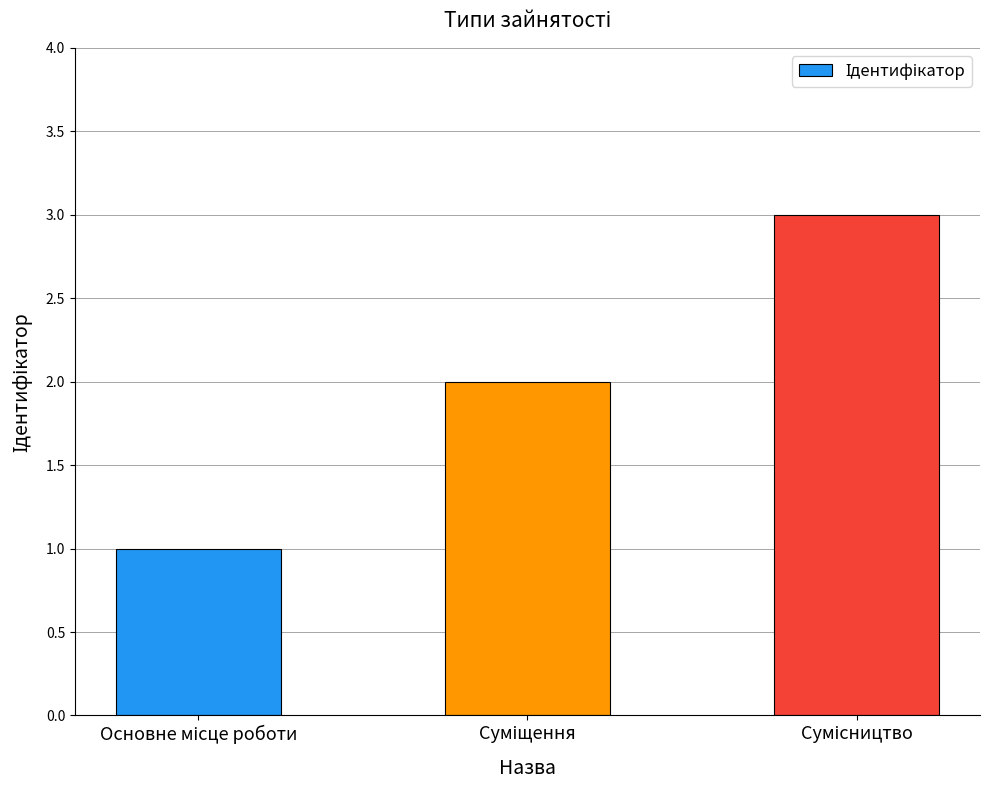

How many values are between 1 and 3?

3